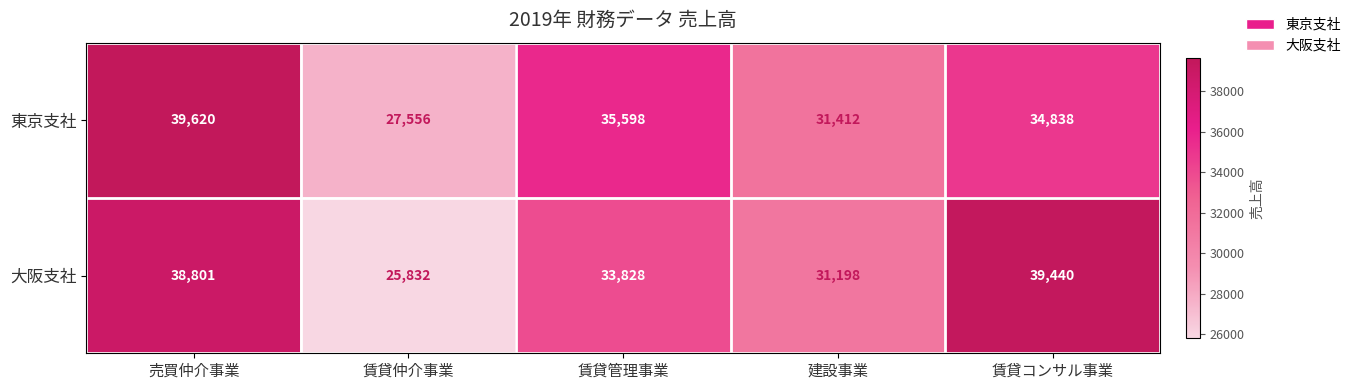

Between 売買仲介事業 and 賃貸コンサル事業, which series saw the biggest shift?

東京支社